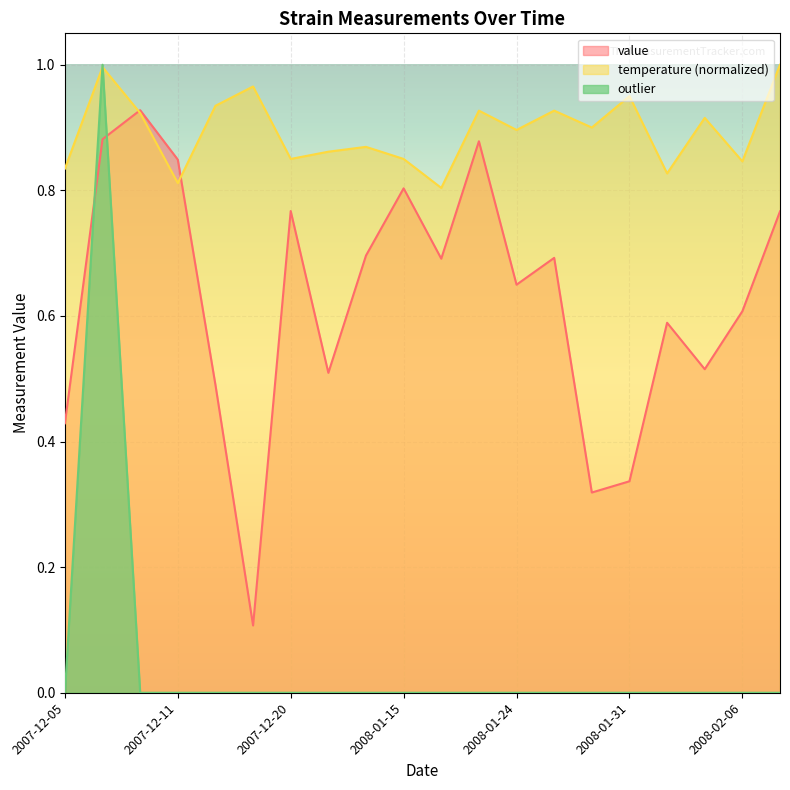

Which category has the lowest value in the value series?

2007-12-13